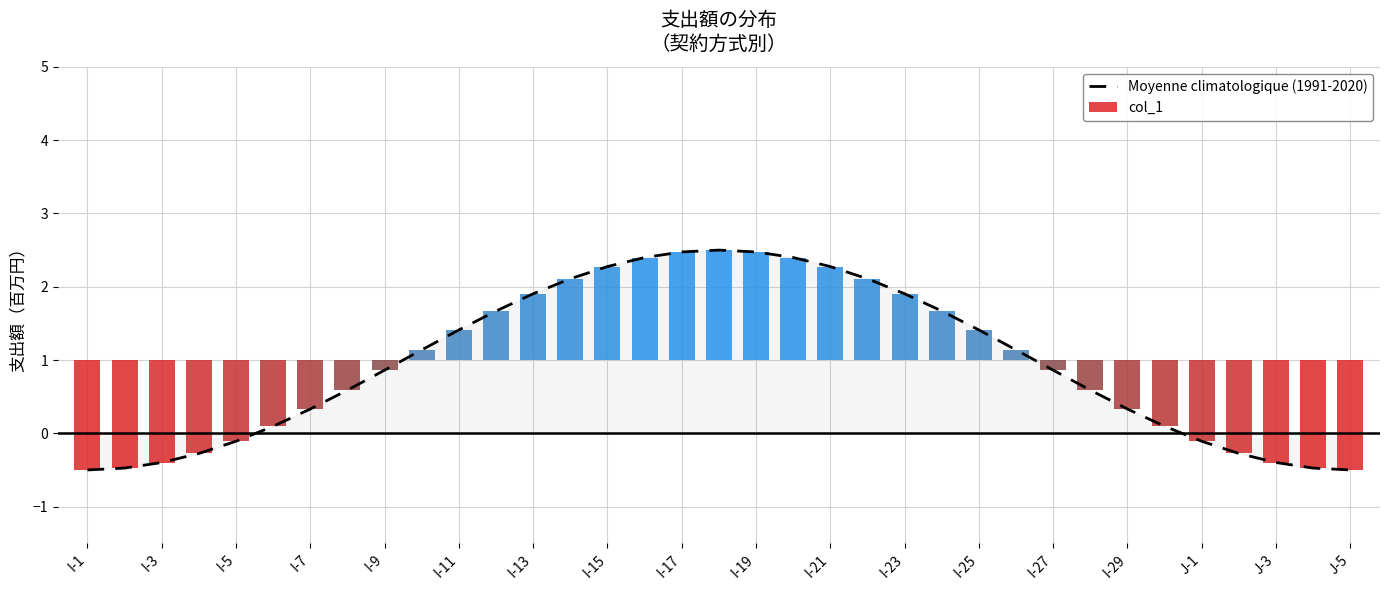

Are the bars grouped side by side (vs. stacked)?

No